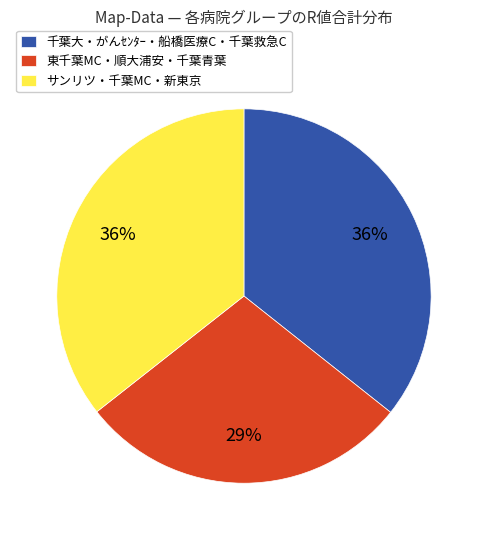

Between 千葉大・がんｾﾝﾀｰ・船橋医療C・千葉救急C and 東千葉MC・順大浦安・千葉青葉, which is larger?

千葉大・がんｾﾝﾀｰ・船橋医療C・千葉救急C